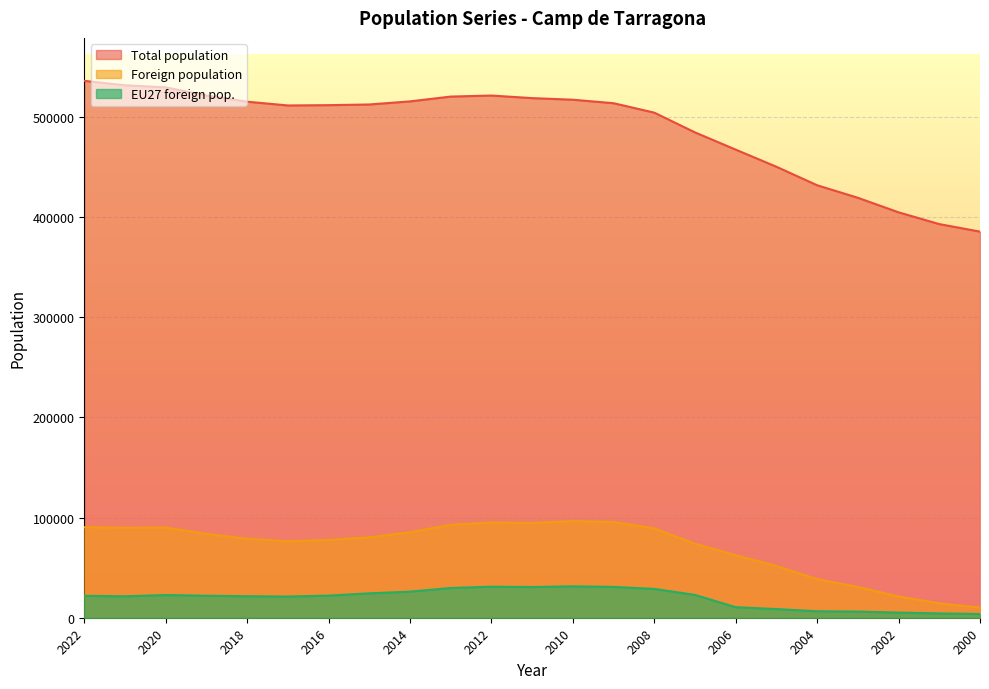

Which series has the widest spread of values?

Total population